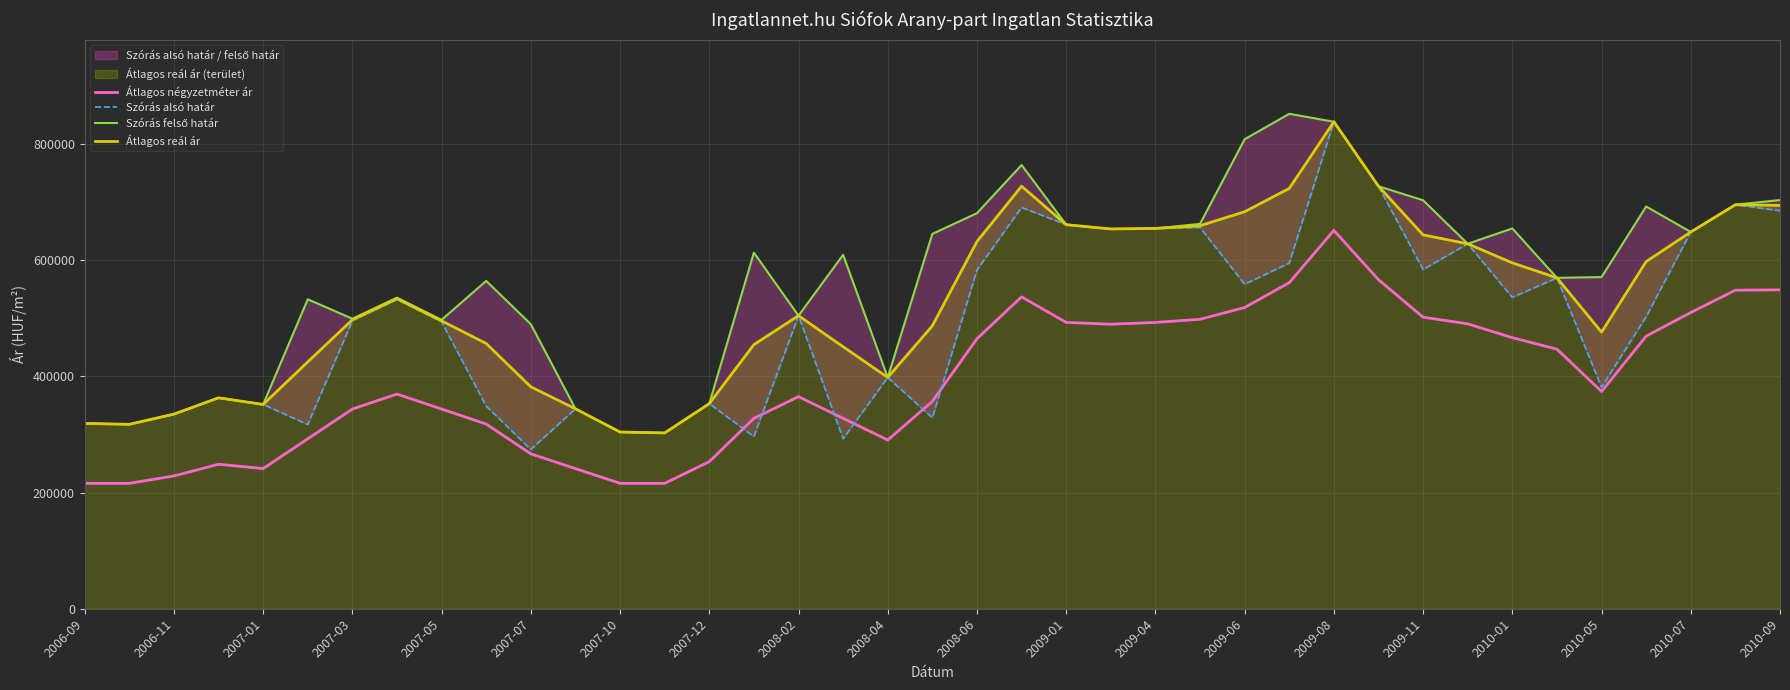

True or false: Átlagos reál ár has more than 0 interior local peaks.

True